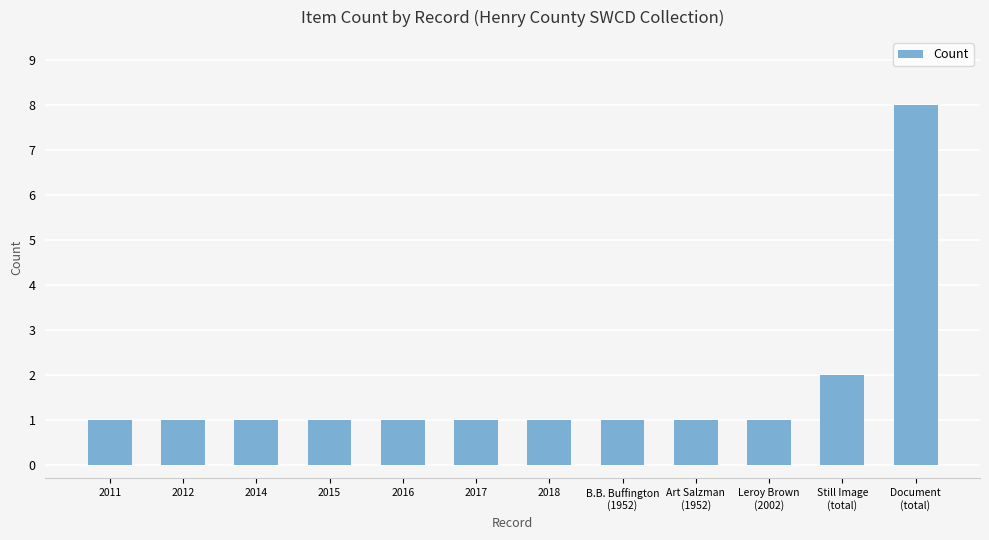

The chart shows a value of 2 at Document
(total). True or false?

False